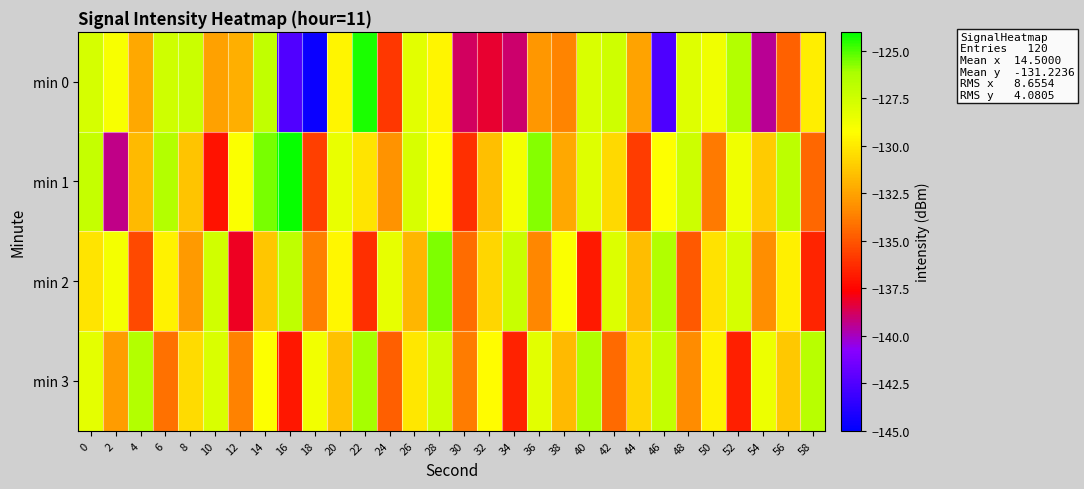

Count the number of categories in the chart.

30